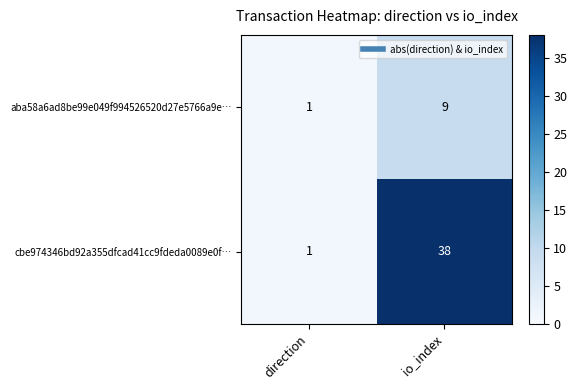

What value does the cbe974346bd92a355dfcad41cc9fdeda0089e0f… series have at io_index, to the nearest 10?

40